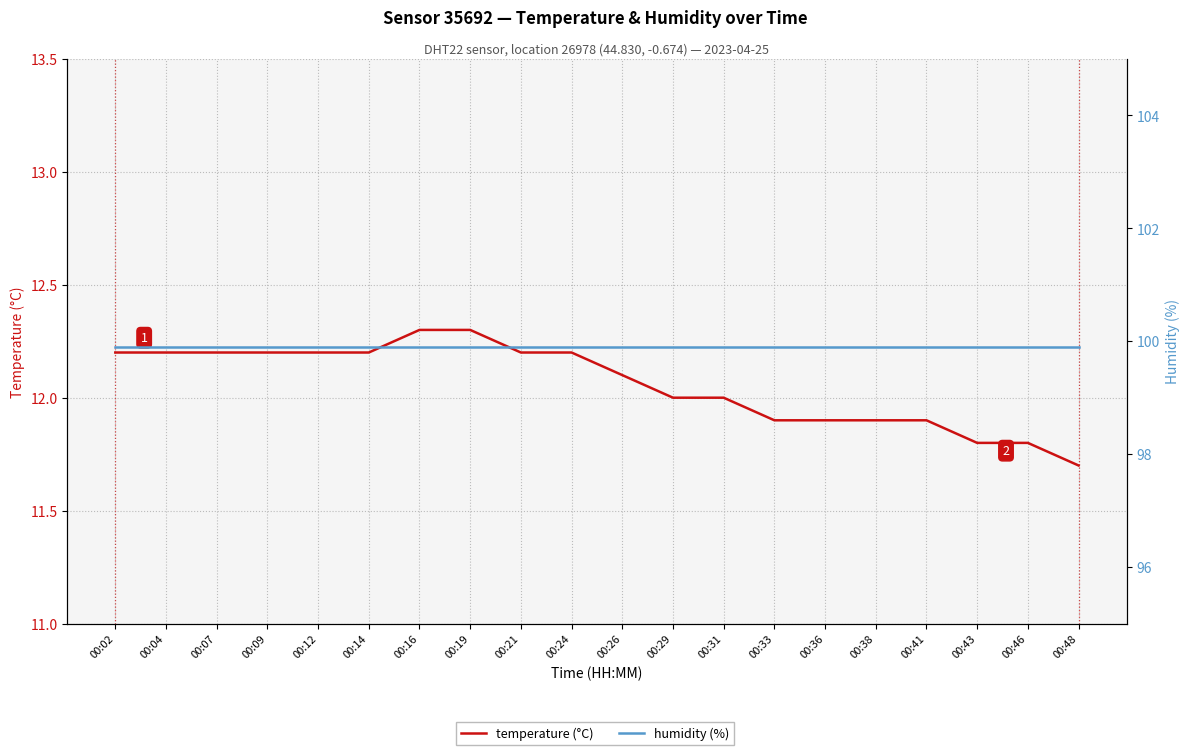

True or false: temperature (°C) and humidity (%) cross at least once.

False